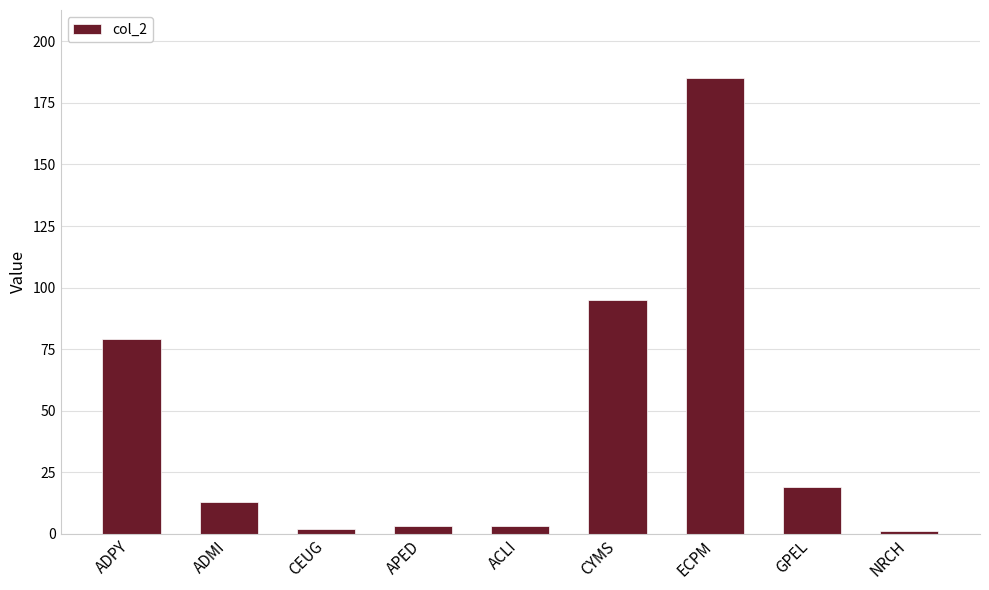

What is the greatest value displayed?

185